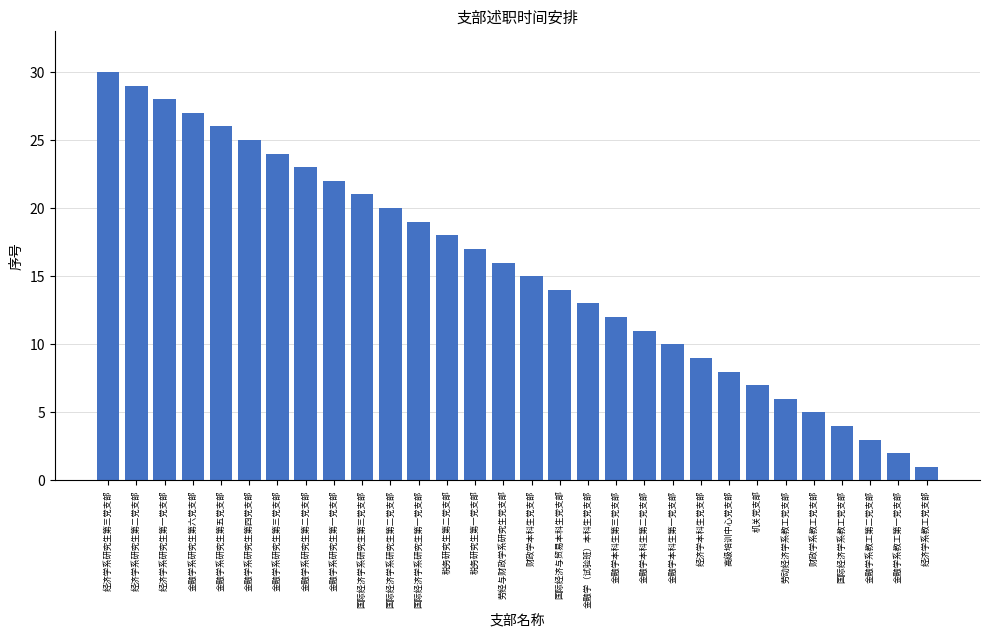

The value at 财政学本科生党支部 is 15. True or false?

True